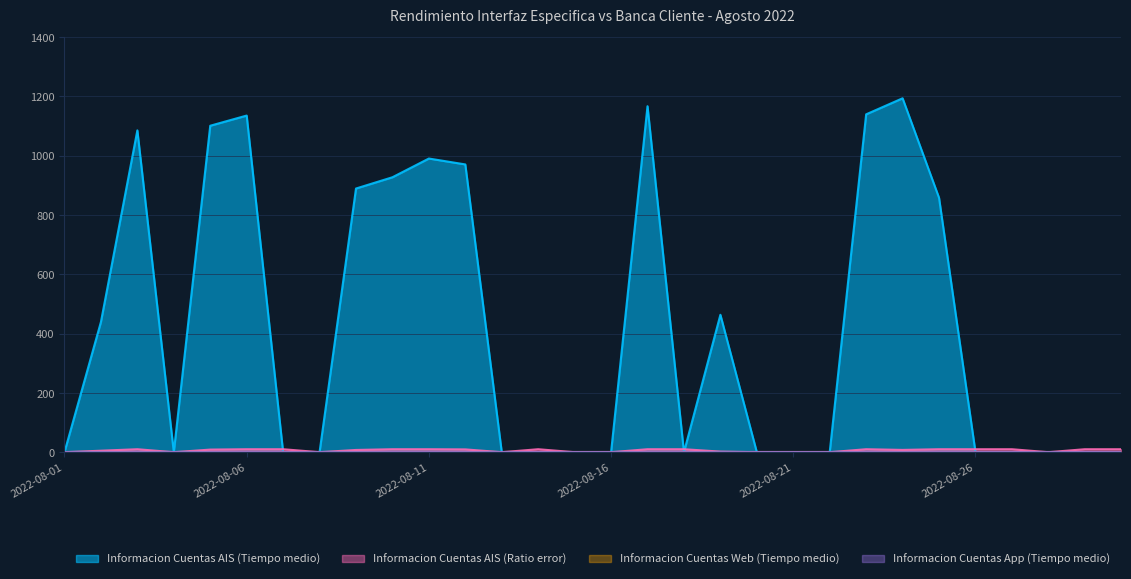

What is the spread (max minus min) of values at 2022-08-11?

980.1